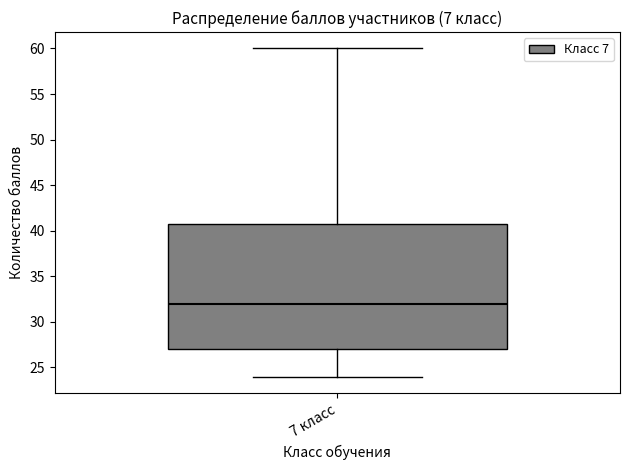

Read this box plot against the y-axis: the position of the median line, the range covered by the box, and the ends of both whiskers. The values are not printed on the chart, so give them approximately, as read against the axis.

median 32, box 27 to 41, whiskers 24 to 60